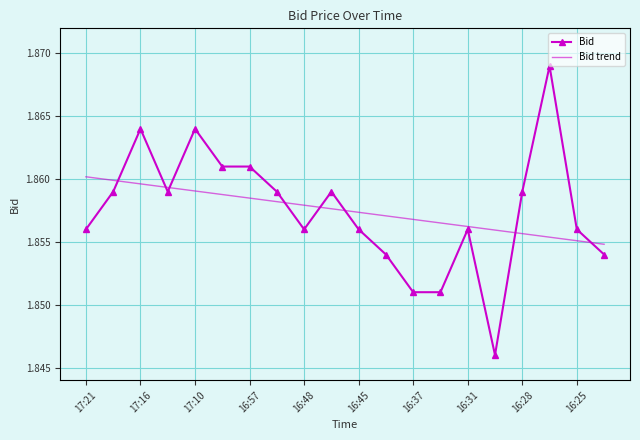

Which series has the widest spread of values?

Bid